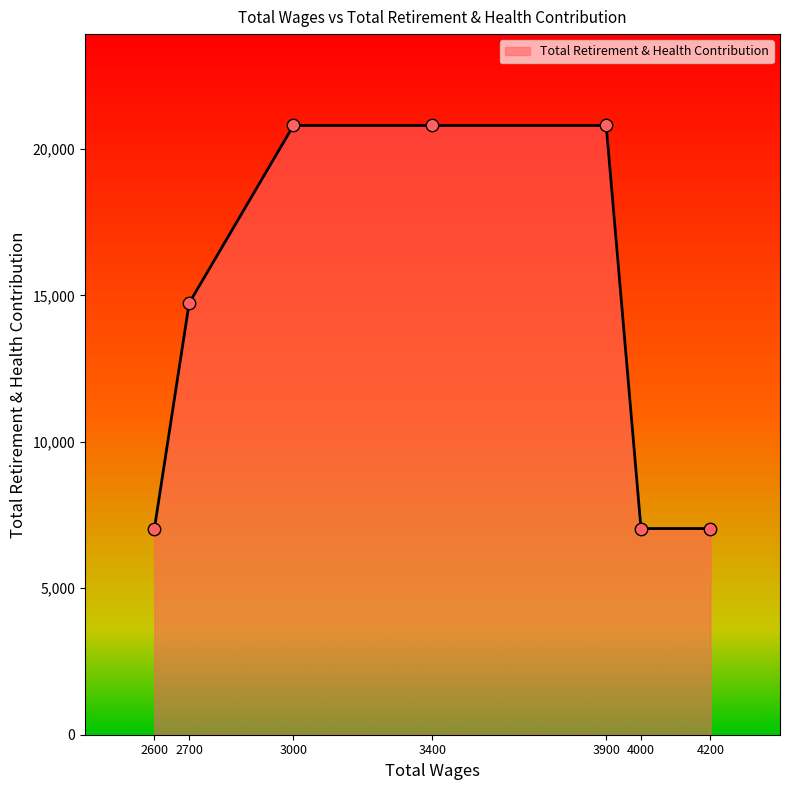

What is the change in value from 3900 to 4000?

-13761